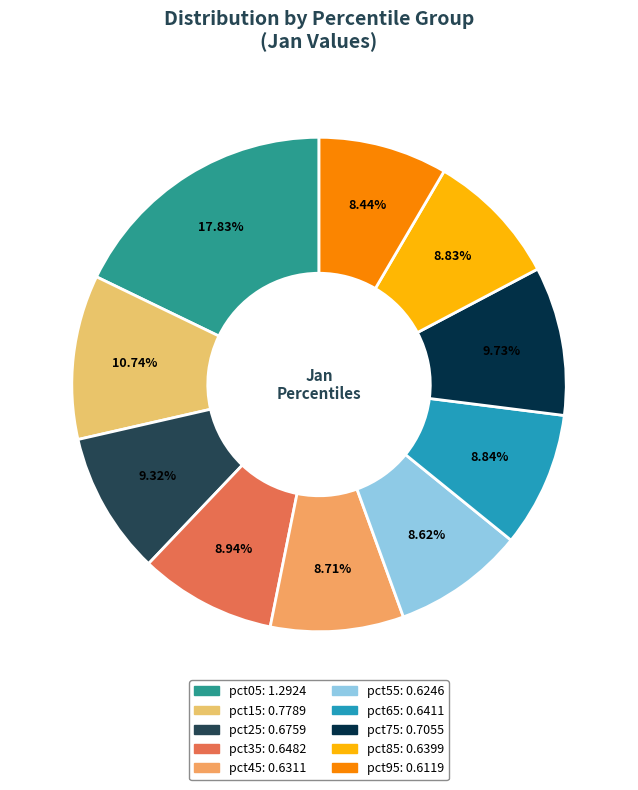

Is pct75 the majority of the pie?

No